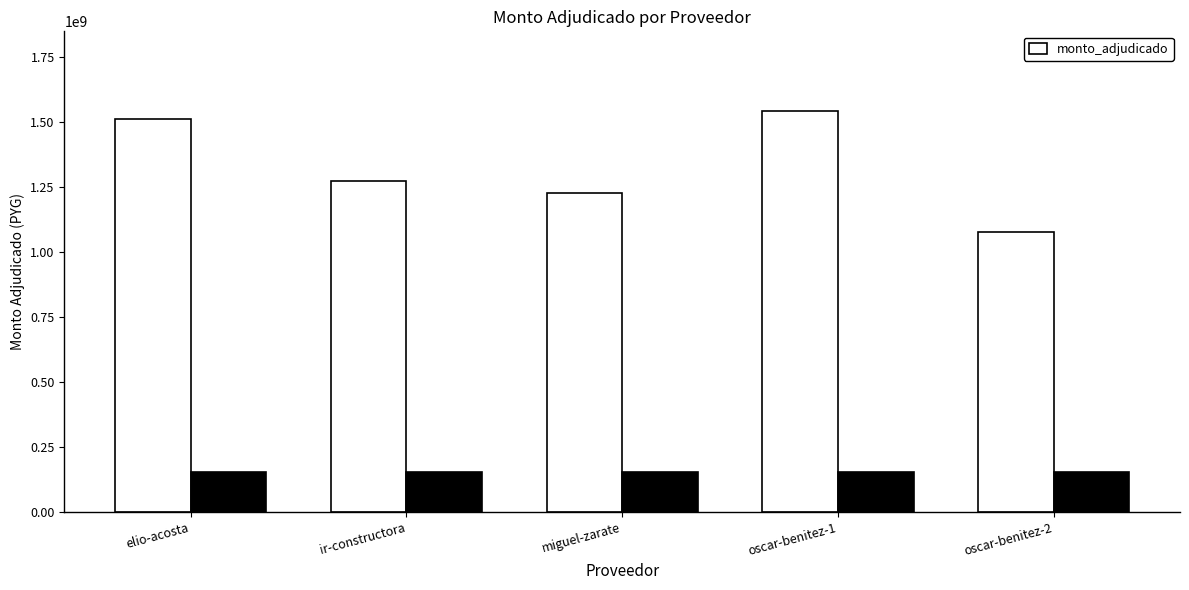

True or false: the data shows 1275424792 at ir-constructora.

True